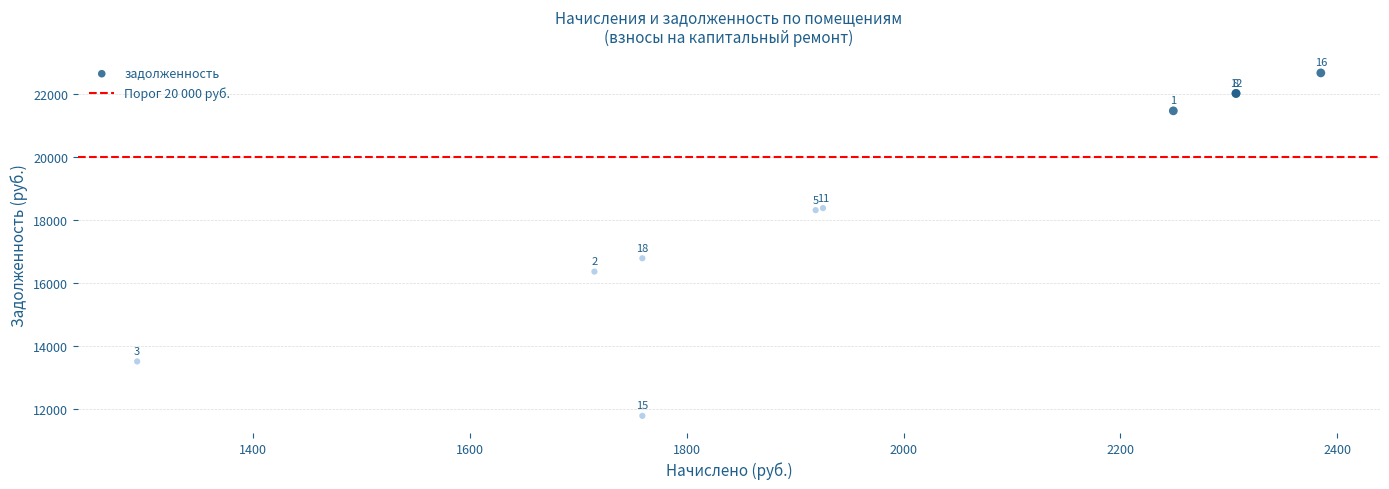

What Y value in the scatter plot is closest to 17234?

16794.2